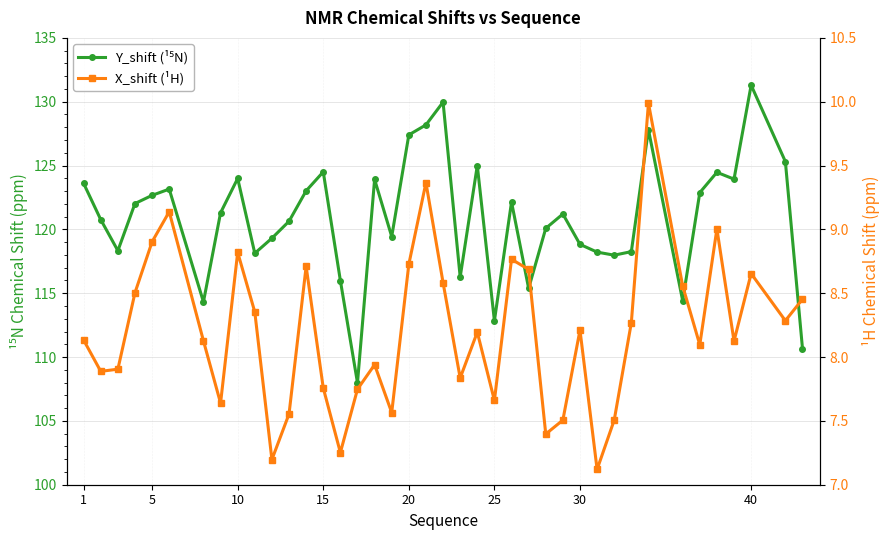

What are all the series names shown in the legend?

Y_shift (¹⁵N), X_shift (¹H)